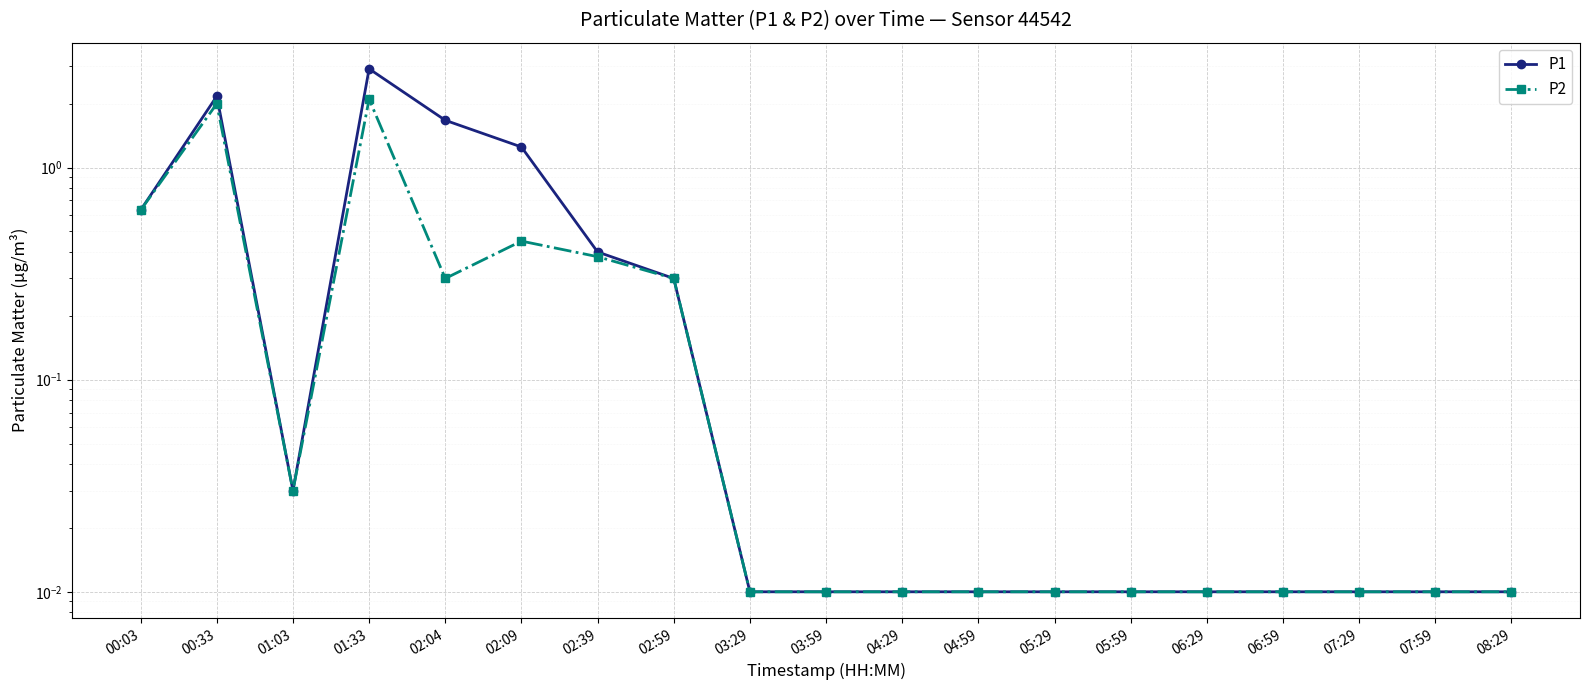

How many interior local valleys does the P1 series have?

1